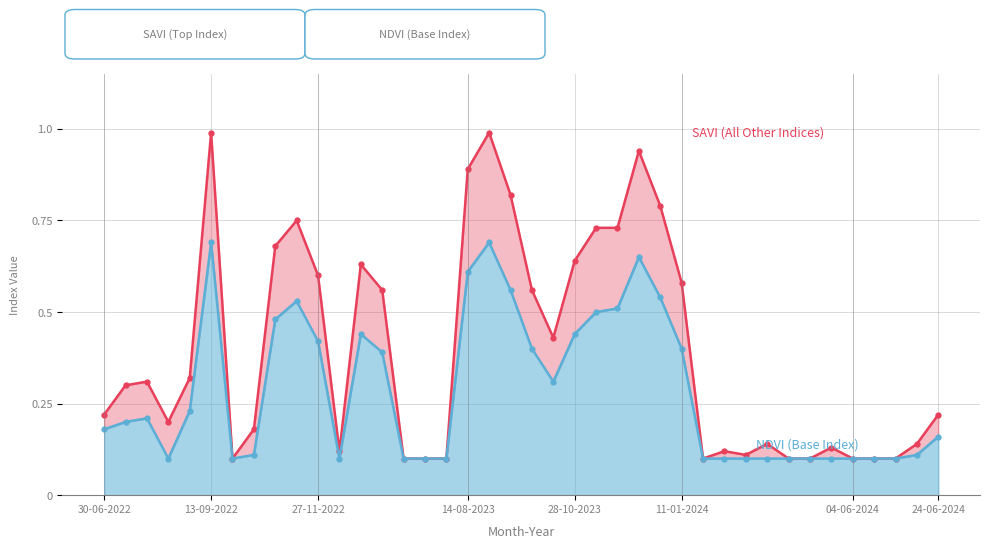

How many NDVI (Base Index) values are between 0 and 1?

40